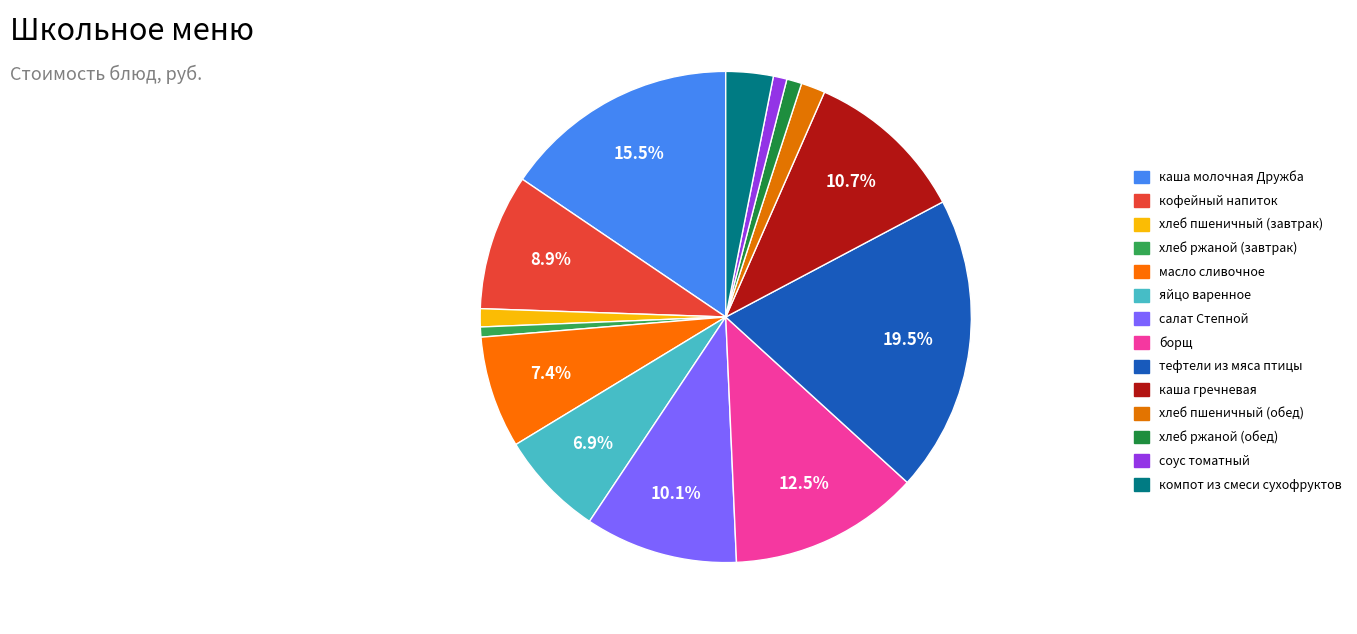

To the nearest percent, what percentage of the pie is яйцо варенное?

7%